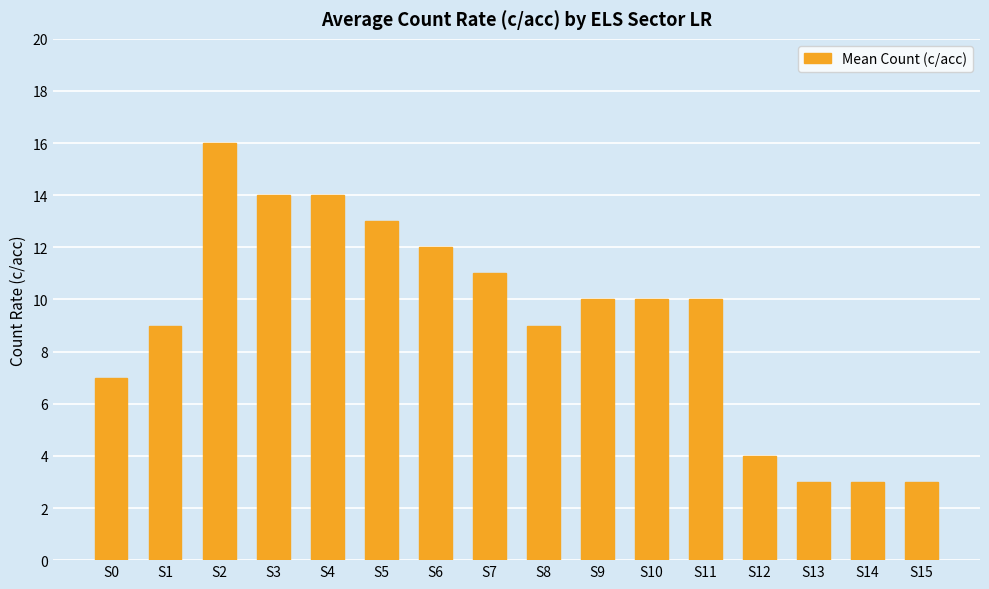

At which label does the data first exceed 10?

S2